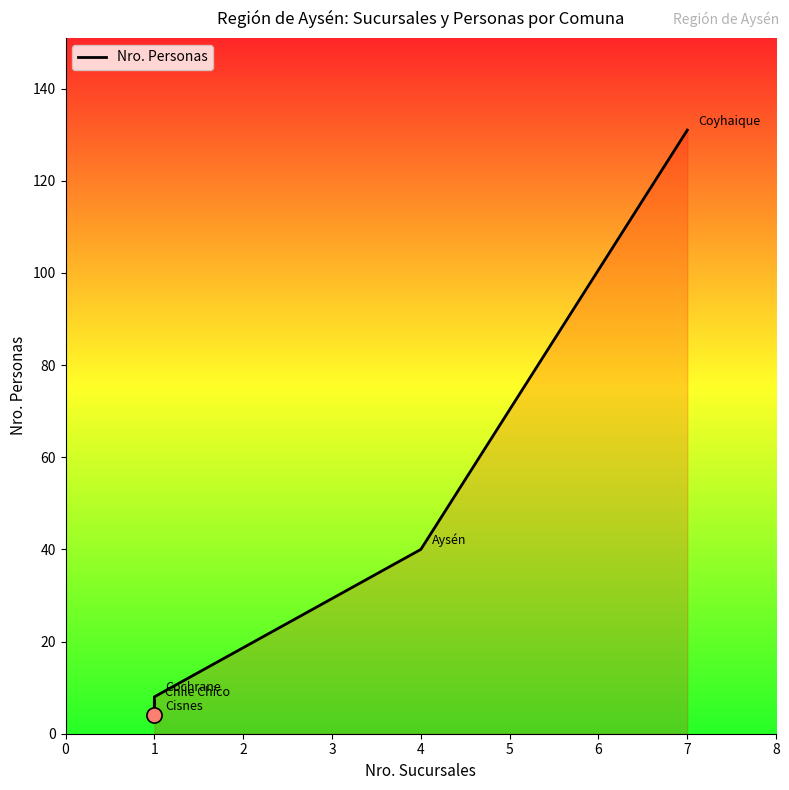

Which has a higher value, 1 or 7?

7